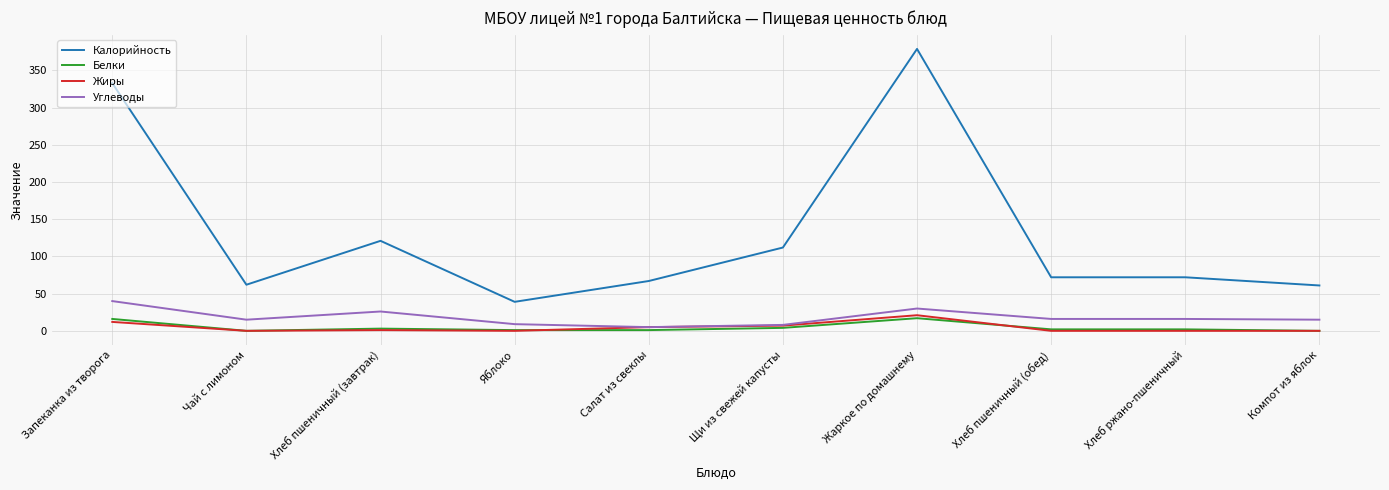

At how many categories does at least one series exceed 229?

2